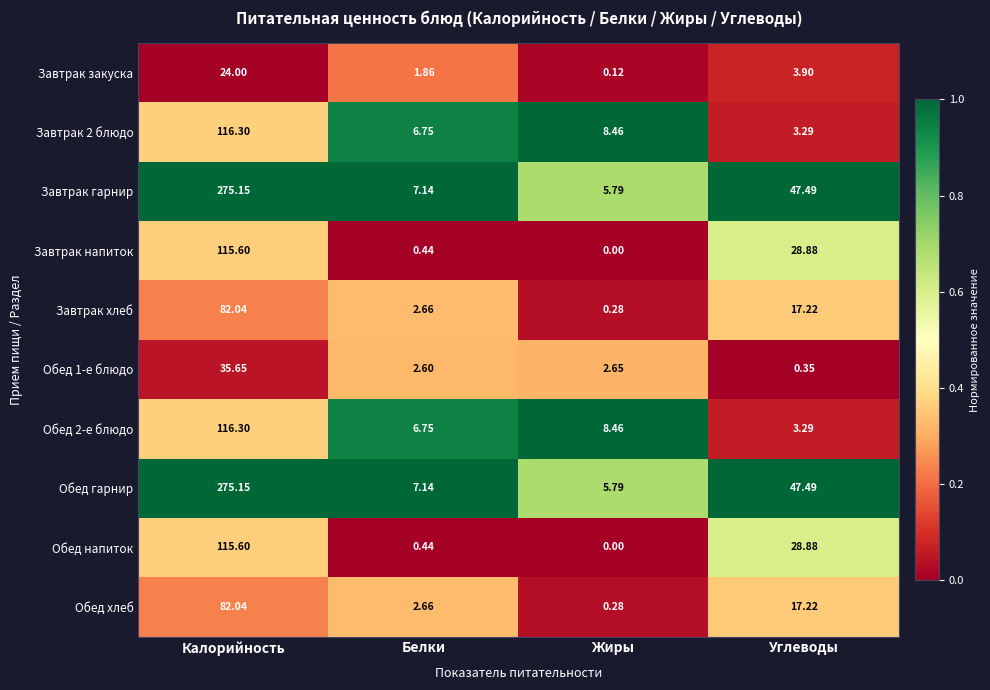

Which category has the highest value in the Завтрак хлеб series?

Калорийность